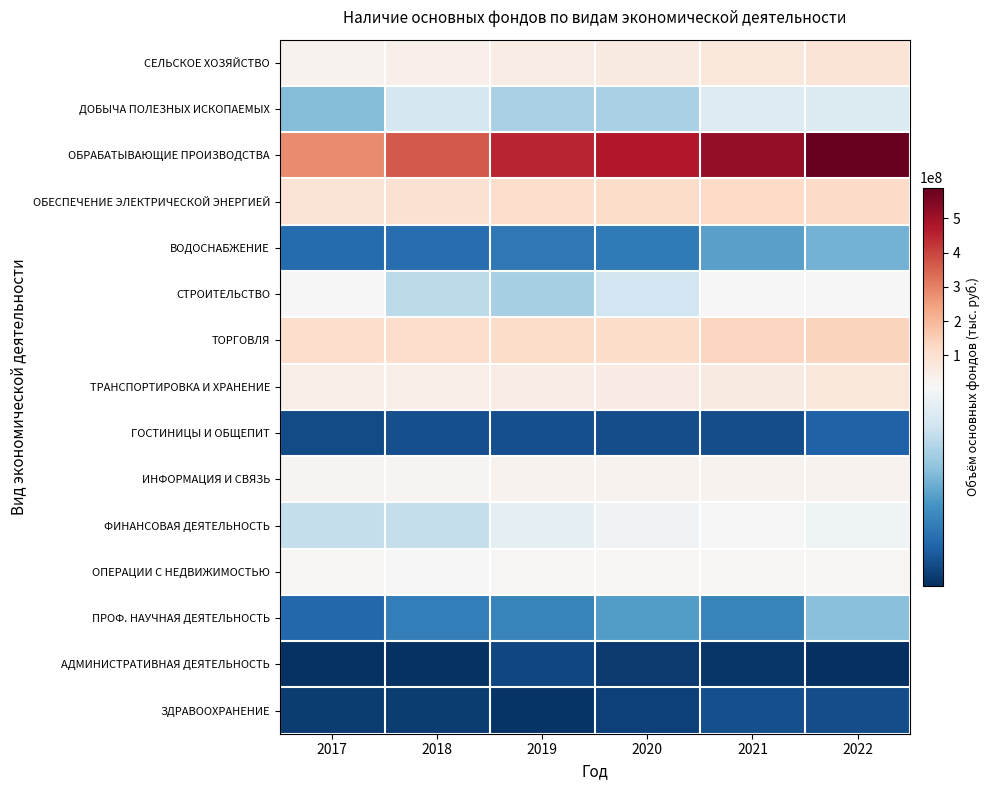

At 2021, list the series in order from largest to smallest.

ОБРАБАТЫВАЮЩИЕ ПРОИЗВОДСТВА, ТОРГОВЛЯ, ОБЕСПЕЧЕНИЕ ЭЛЕКТРИЧЕСКОЙ ЭНЕРГИЕЙ, СЕЛЬСКОЕ ХОЗЯЙСТВО, ТРАНСПОРТИРОВКА И ХРАНЕНИЕ, ИНФОРМАЦИЯ И СВЯЗЬ, ОПЕРАЦИИ С НЕДВИЖИМОСТЬЮ, СТРОИТЕЛЬСТВО, ФИНАНСОВАЯ ДЕЯТЕЛЬНОСТЬ, ДОБЫЧА ПОЛЕЗНЫХ ИСКОПАЕМЫХ, ВОДОСНАБЖЕНИЕ, ПРОФ. НАУЧНАЯ ДЕЯТЕЛЬНОСТЬ, ЗДРАВООХРАНЕНИЕ, ГОСТИНИЦЫ И ОБЩЕПИТ, АДМИНИСТРАТИВНАЯ ДЕЯТЕЛЬНОСТЬ